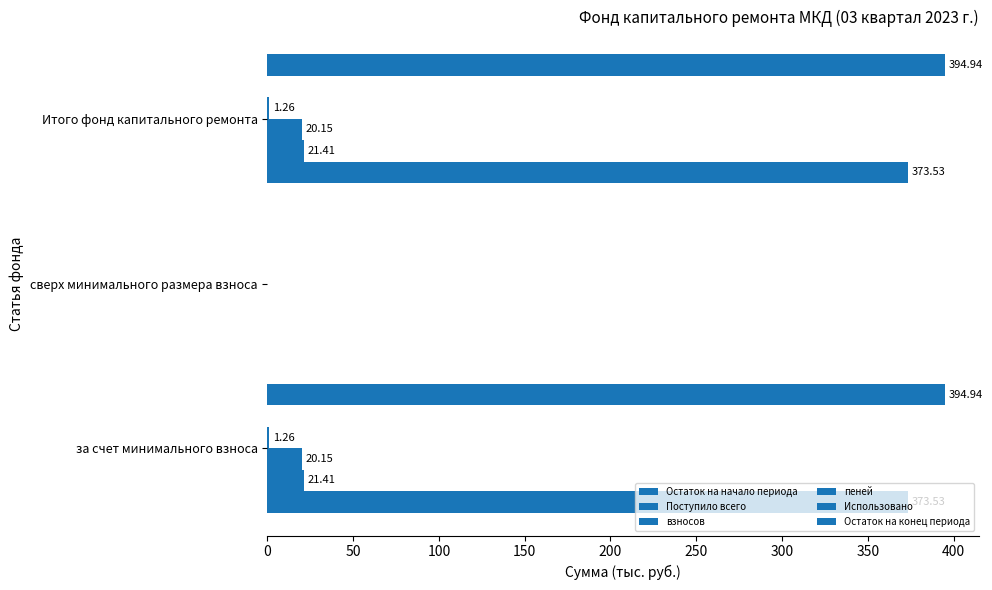

What is the sum of all взносов values?

40.3